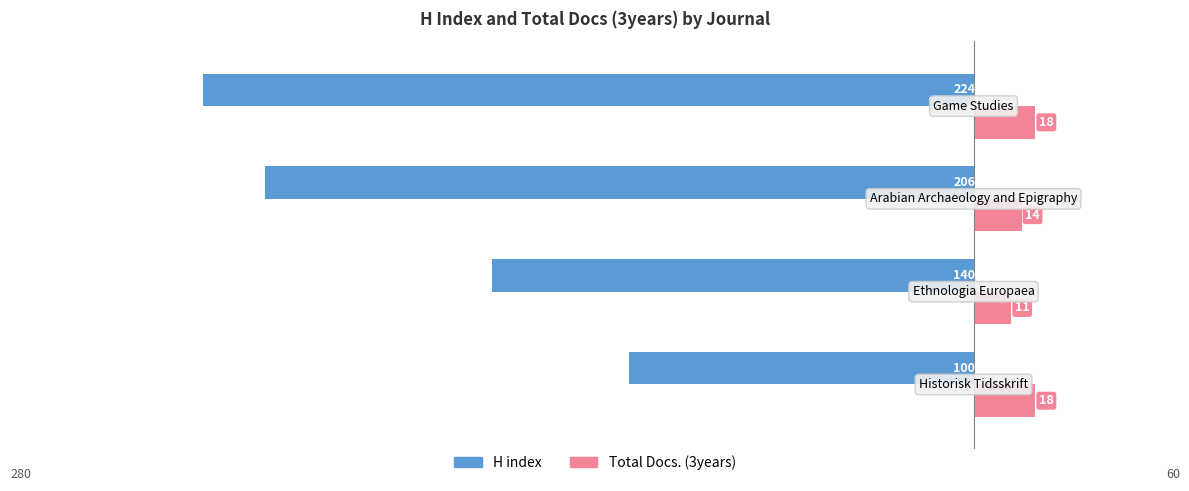

What are all the series names shown in the legend?

H index, Total Docs. (3years)